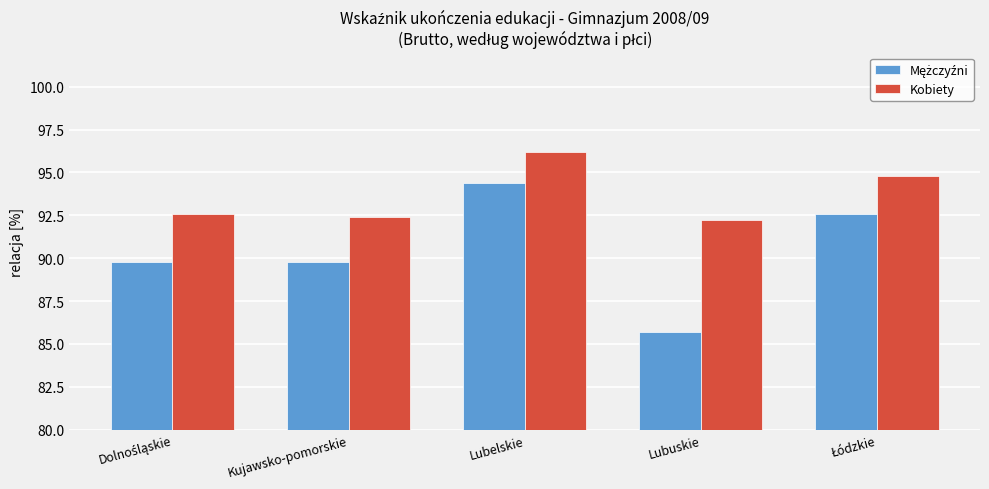

The value of Kobiety at Kujawsko-pomorskie is 92.4. True or false?

True